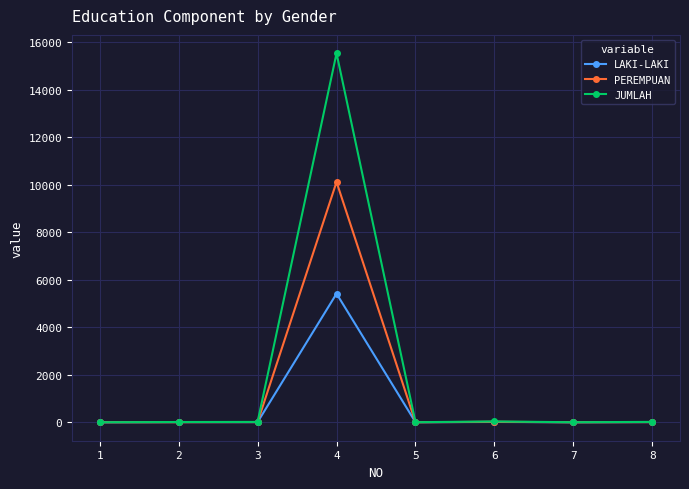

Is the value of LAKI-LAKI at 8 greater than the value of PEREMPUAN at 4?

No